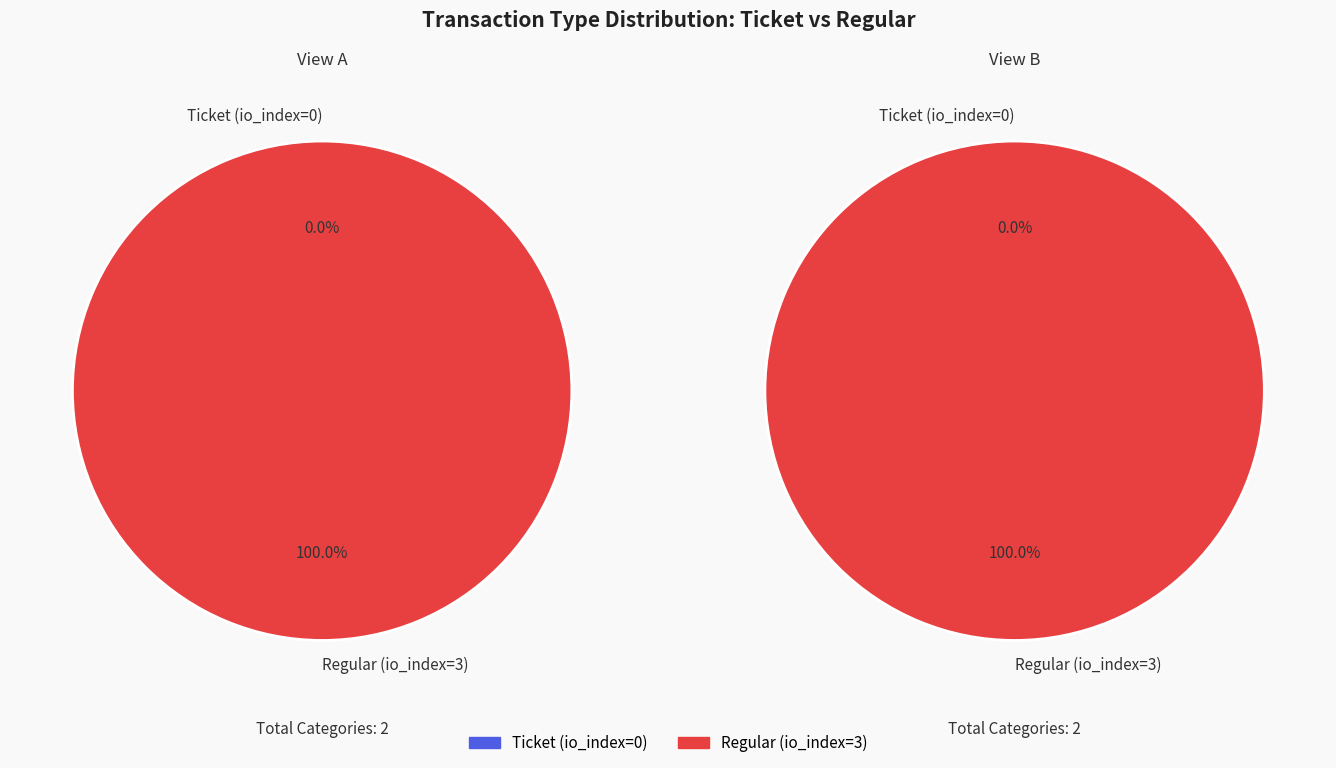

How many segments does this pie chart have?

2